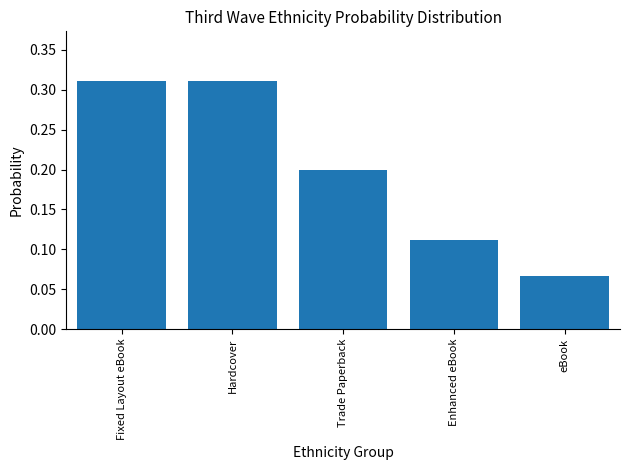

What position from the left is Fixed Layout eBook?

1